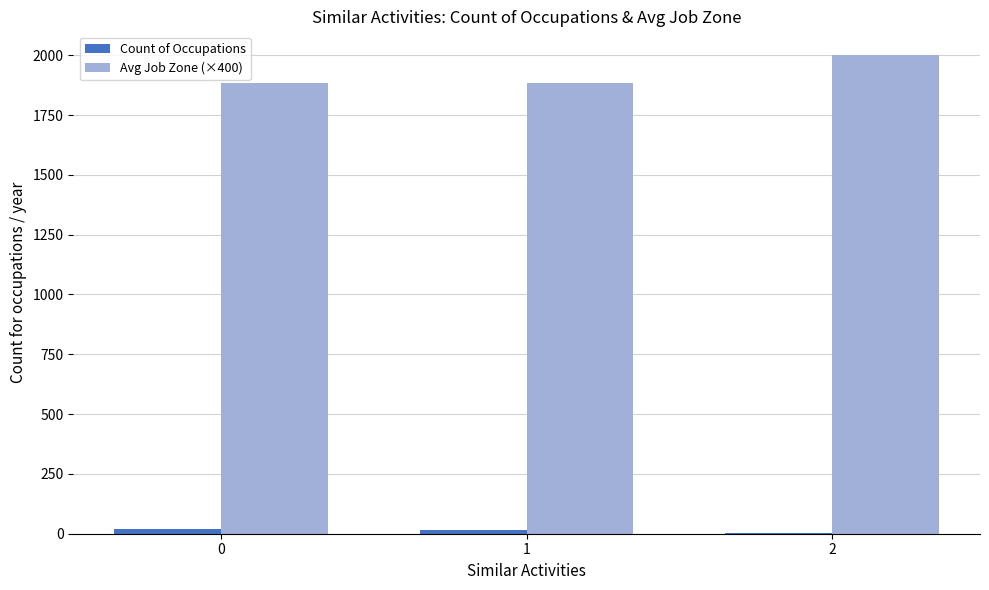

What is the sum of the Count of Occupations values at 0 and 1?

35.0